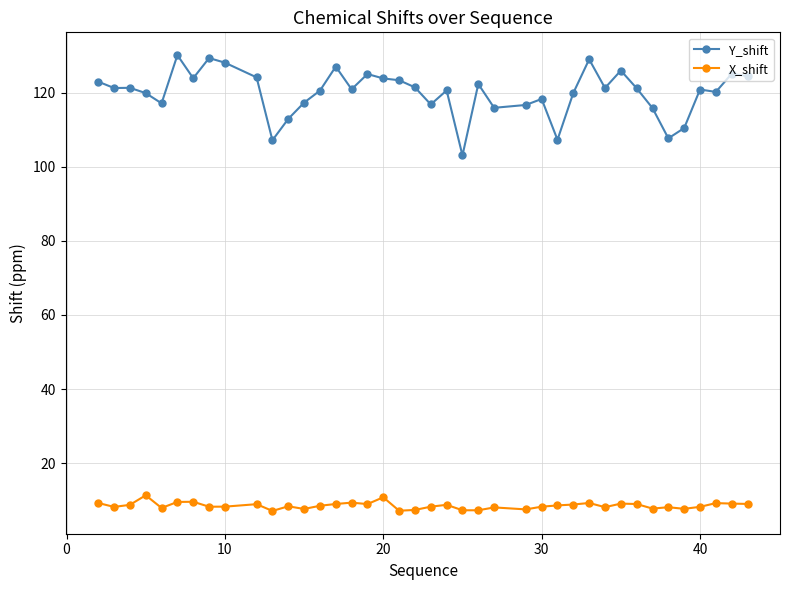

What is the difference between the second highest and second lowest values in the Y_shift series?

22.2